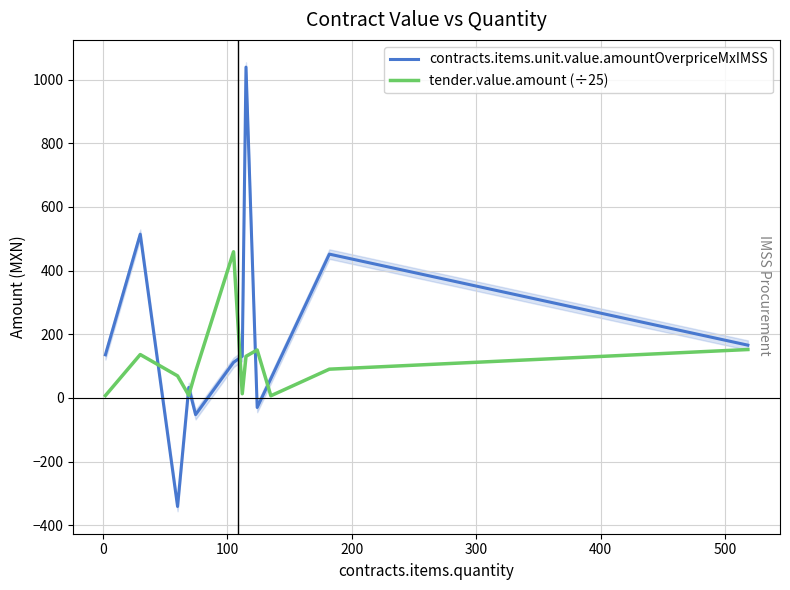

What is the highest value of the contracts.items.unit.value.amountOverpriceMxIMSS series?

1039.5